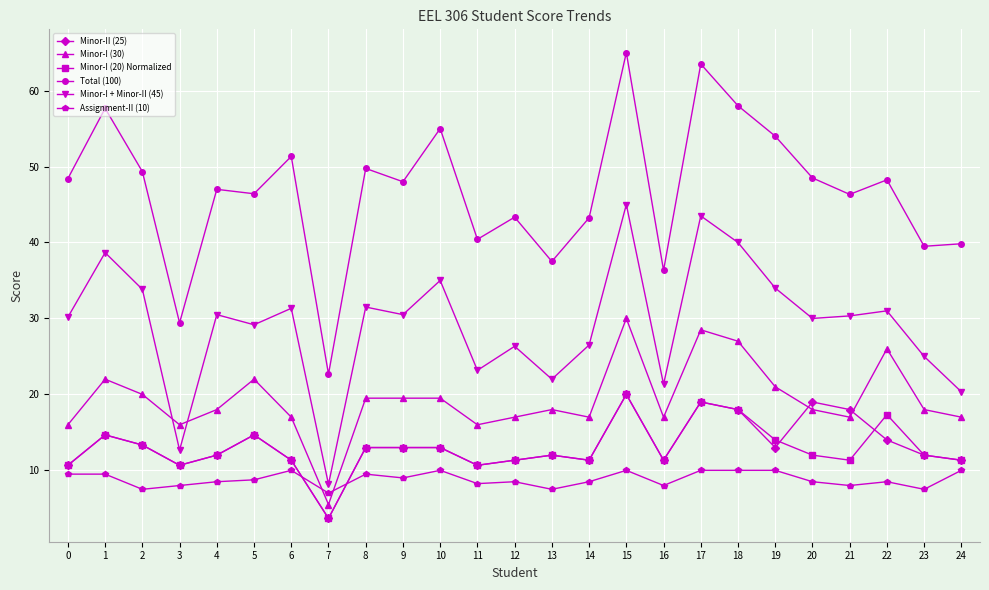

At which category does the chart reach its minimum across all series?

7